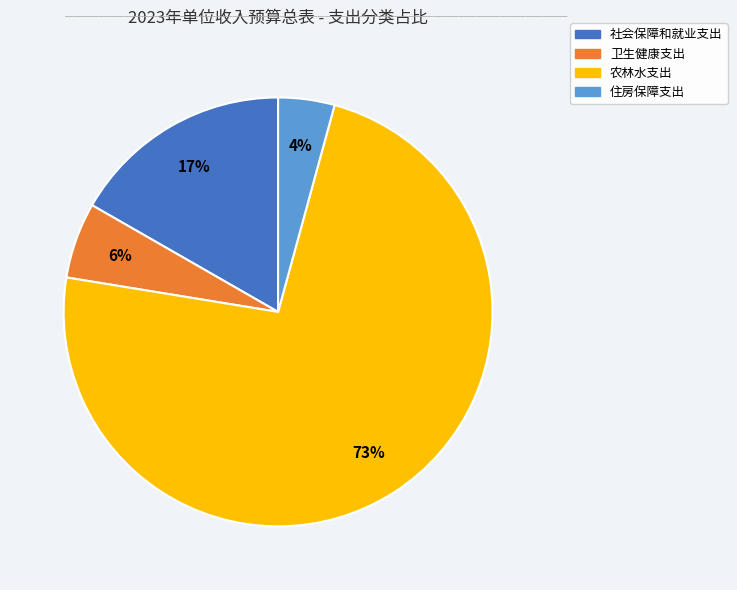

Count the number of slices in the pie.

4